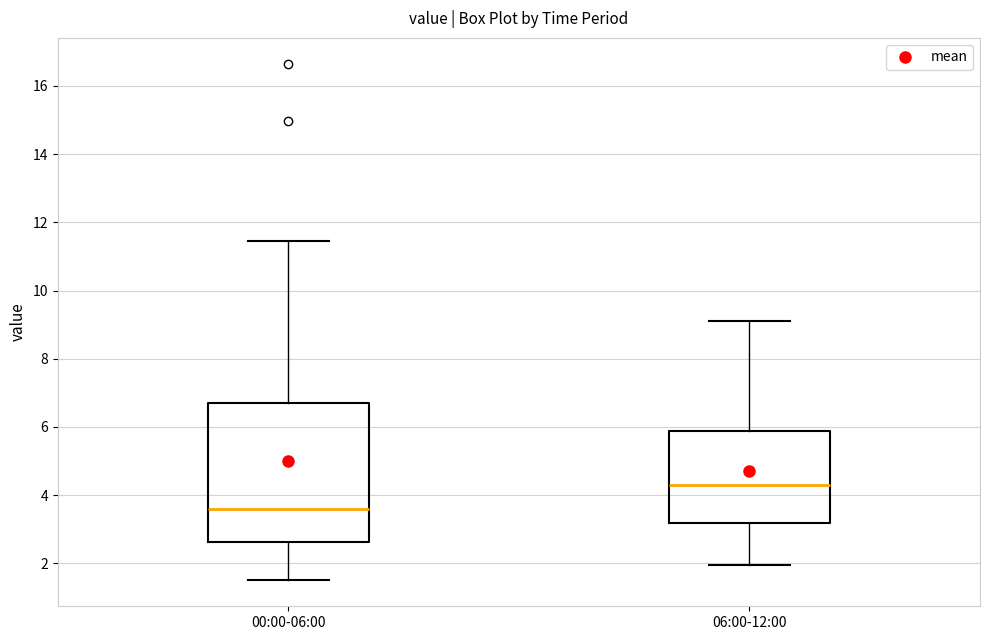

Which box is the tallest, from its lower edge to its upper edge?

00:00-06:00